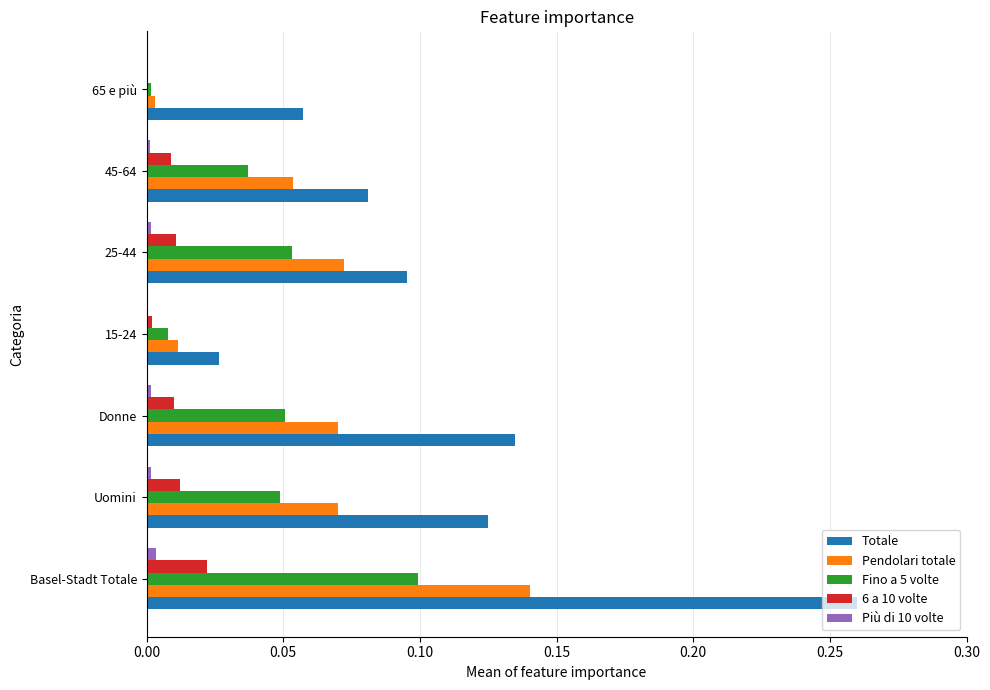

The value of 6 a 10 volte at 15-24 is 0.0. True or false?

True